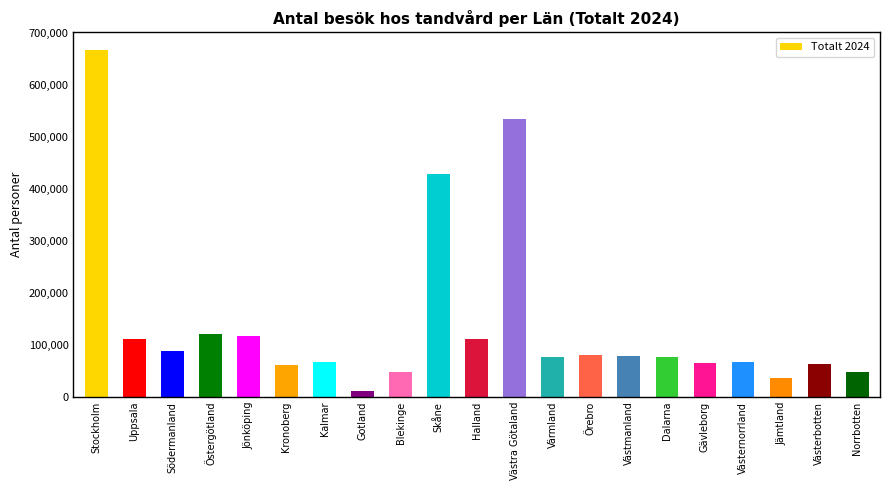

Approximately how many times larger is the value at Kalmar compared to Västra Götaland?

0.1